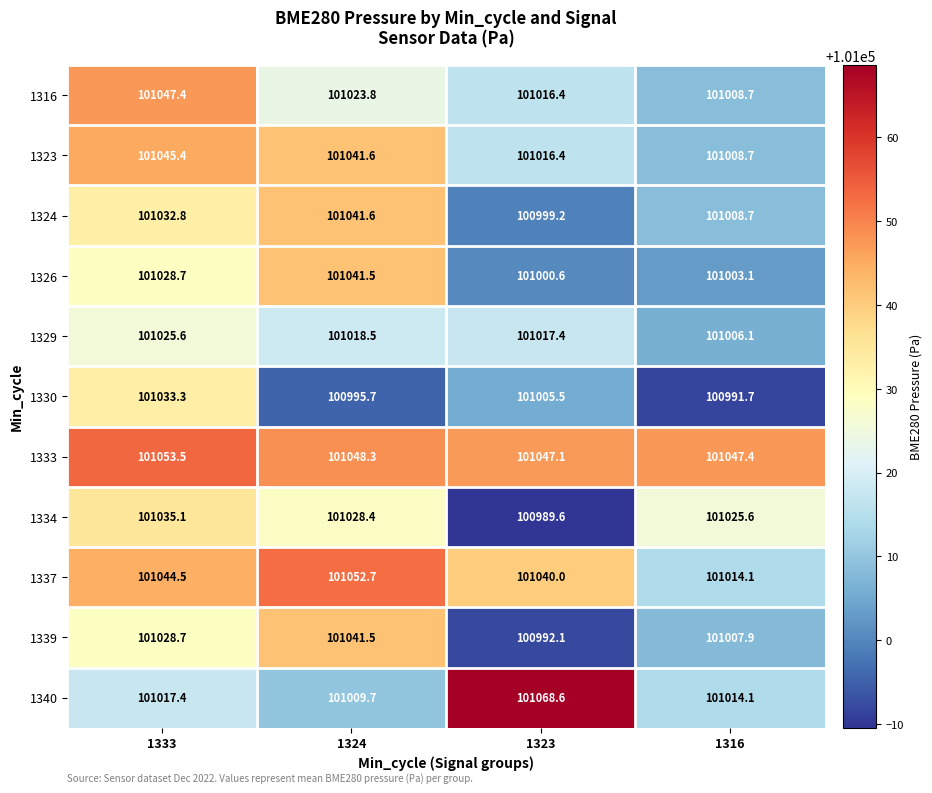

Rank the categories by 1339 value from lowest to highest.

1323, 1316, 1333, 1324